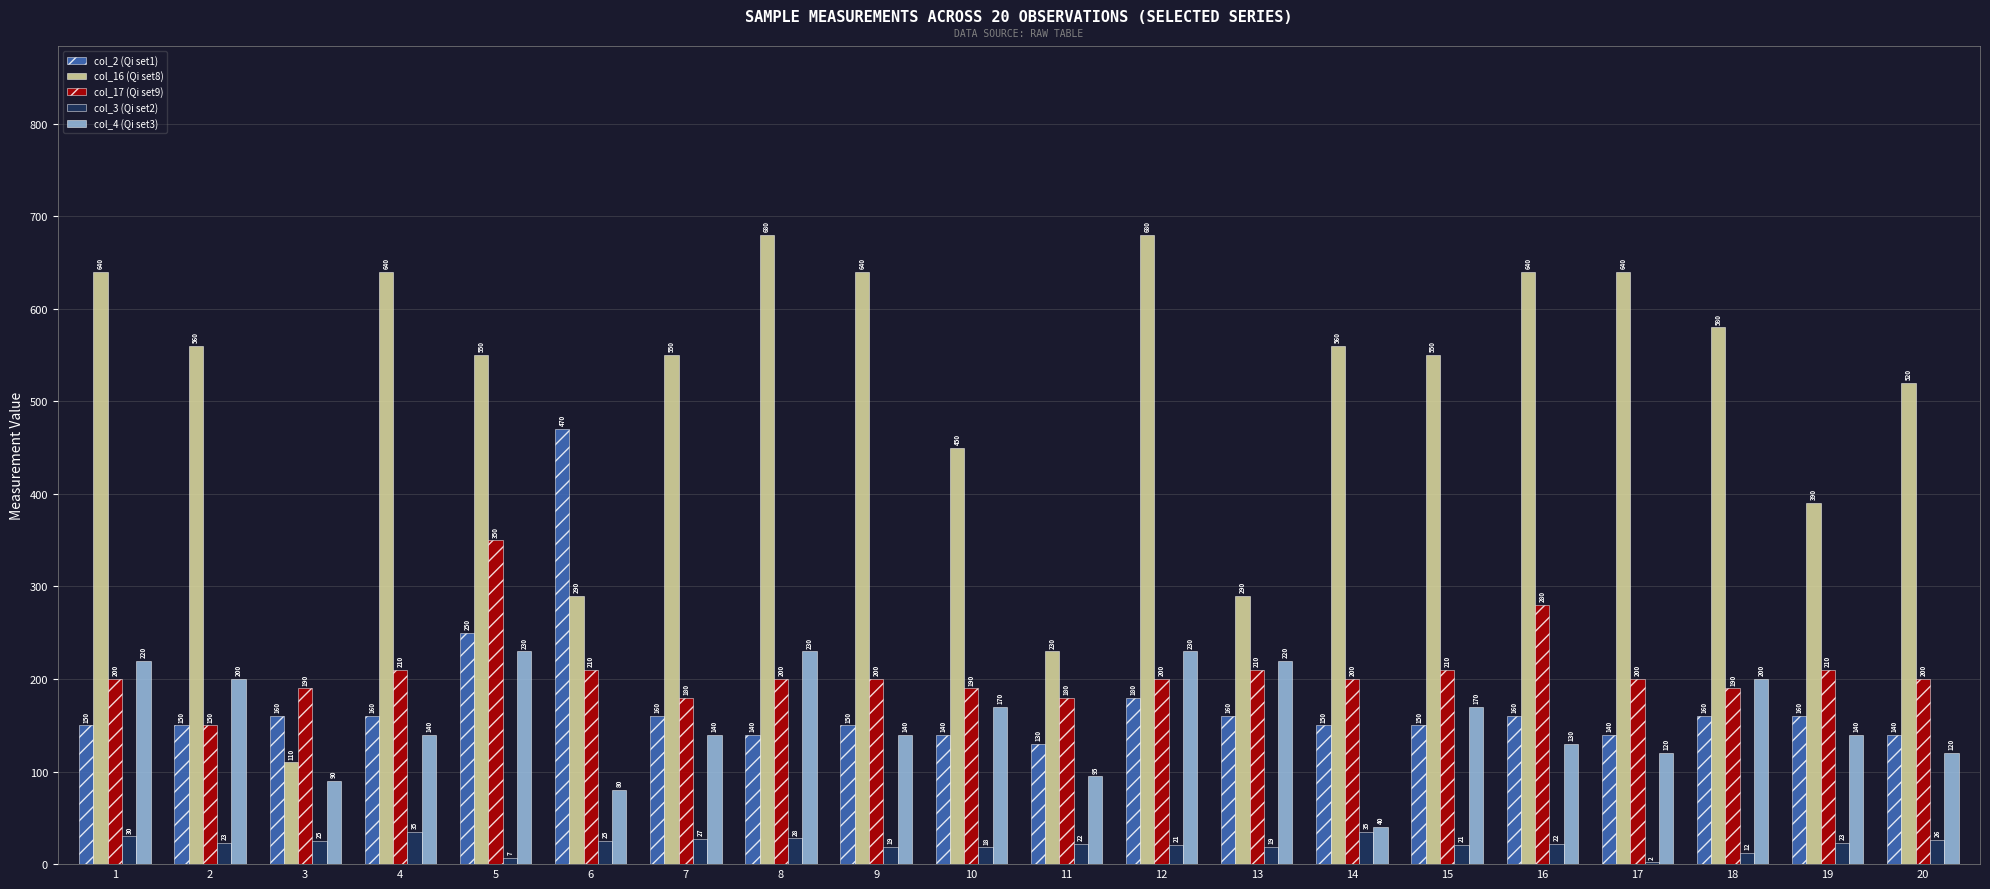

True or false: col_16 (Qi set8) has a value of 355 at 7.

False